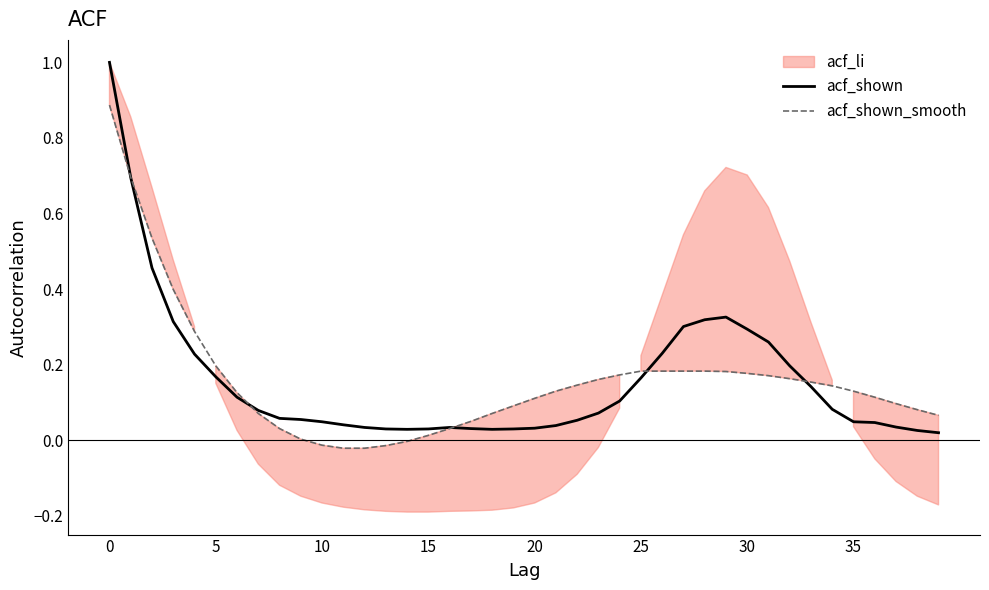

Which series changed the most between 18 and 28?

acf_shown